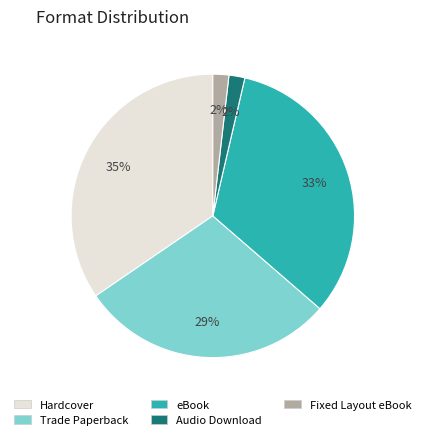

Between Fixed Layout eBook and eBook, which is larger?

eBook